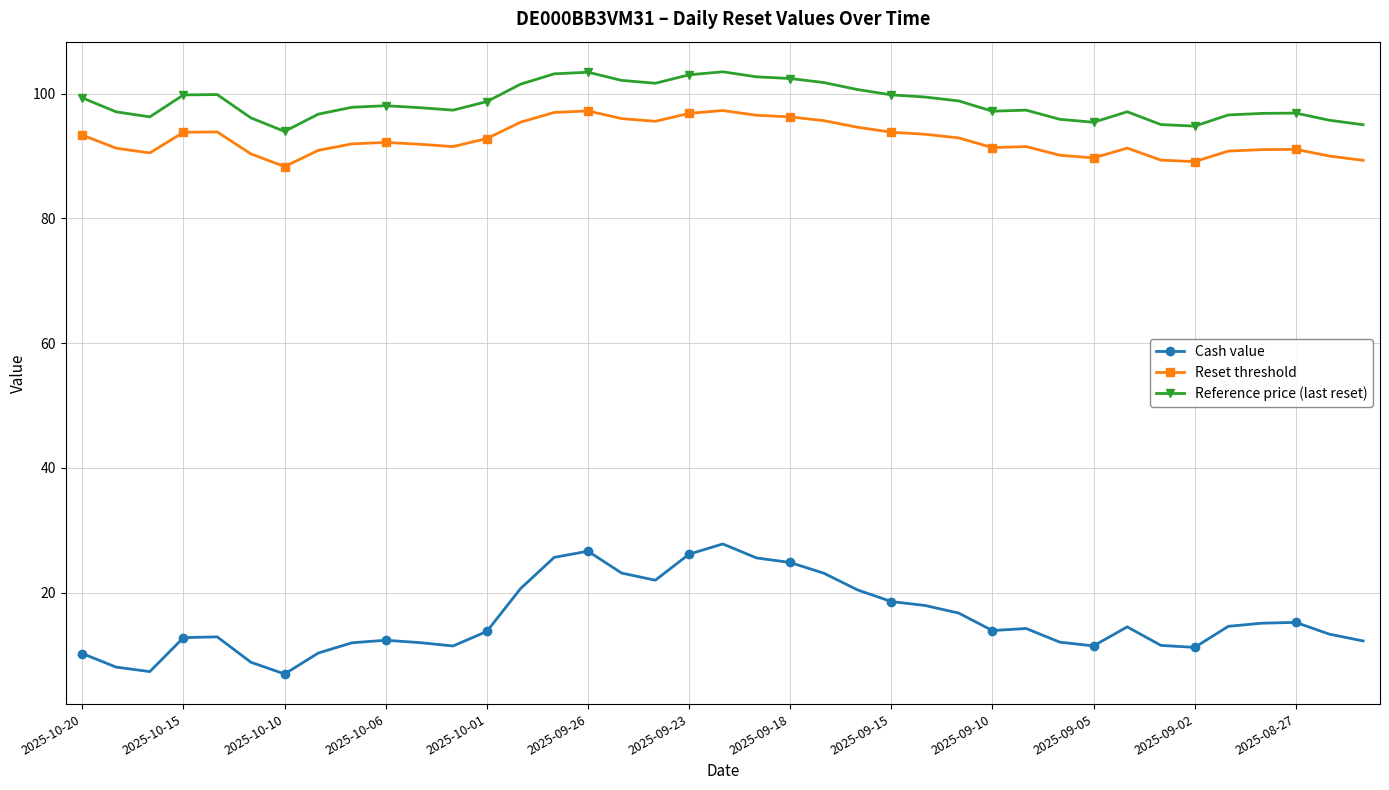

True or false: Reset threshold and Cash value cross at least once.

False